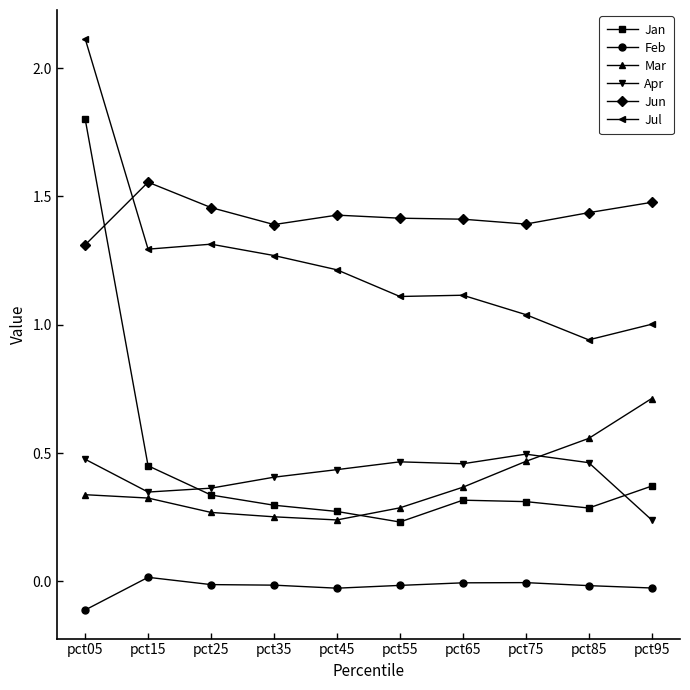

Is the value of Jul at pct15 greater than the value of Mar at pct15?

Yes